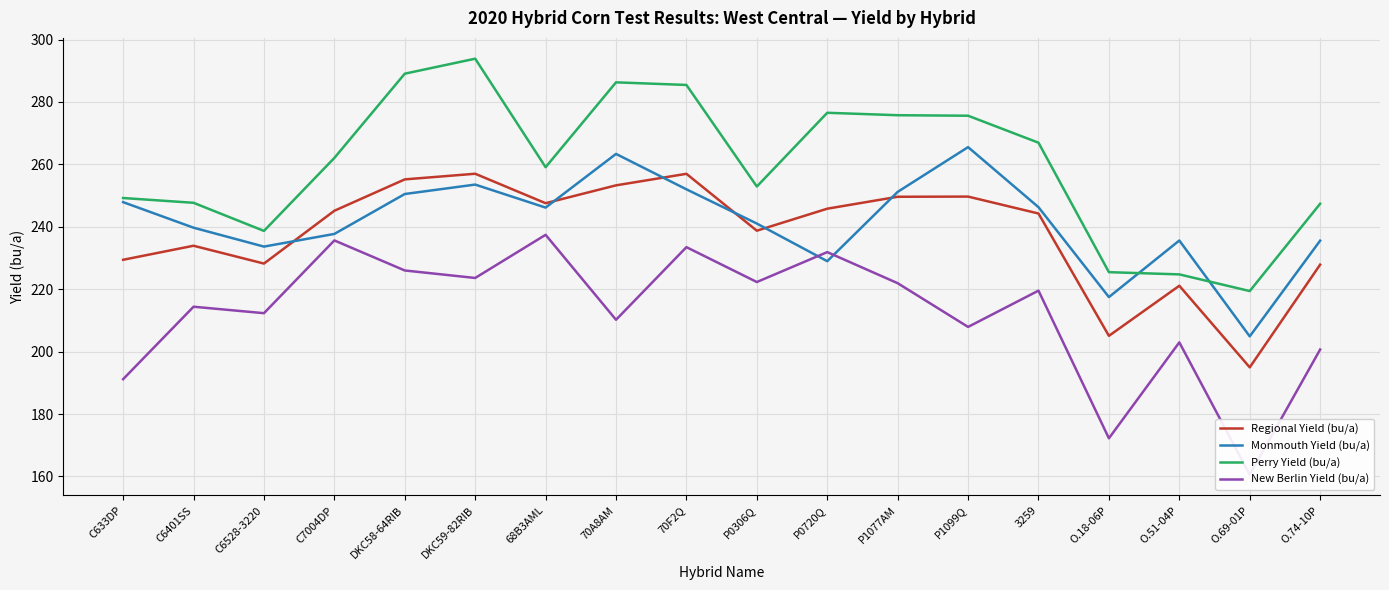

What is the label of the 13th point from the left?

P1099Q